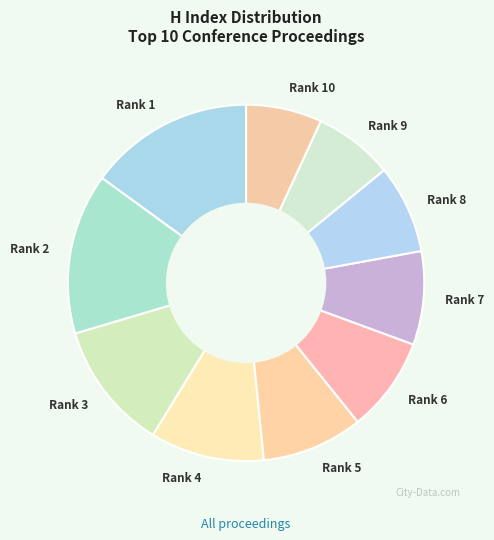

True or false: Rank 7 accounts for 1% of the total.

False